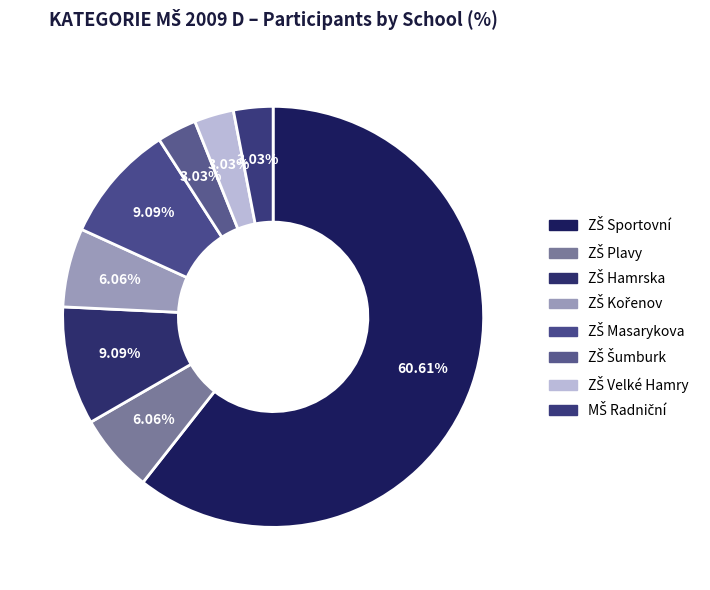

Does ZŠ Plavy represent more than half of the total?

No